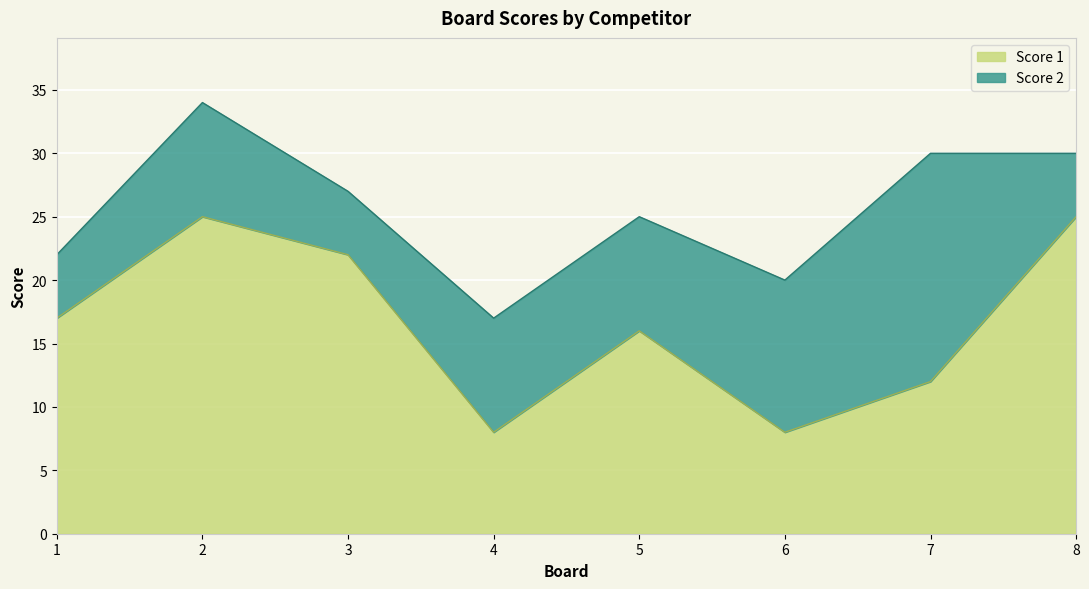

How many interior local peaks (higher than both neighbors) does the data have?

2